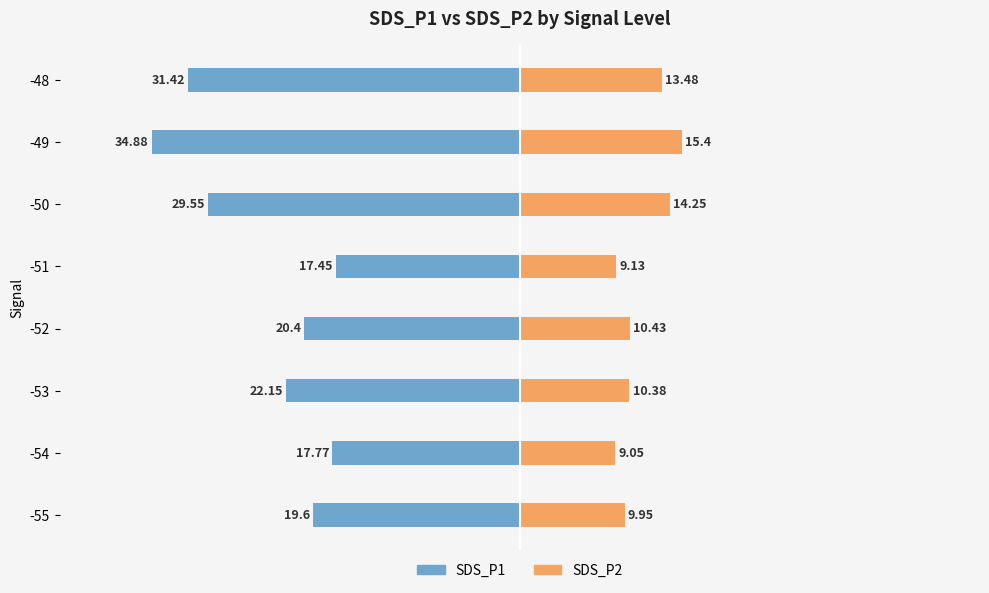

What is the average value of the SDS_P1 series?

-24.2